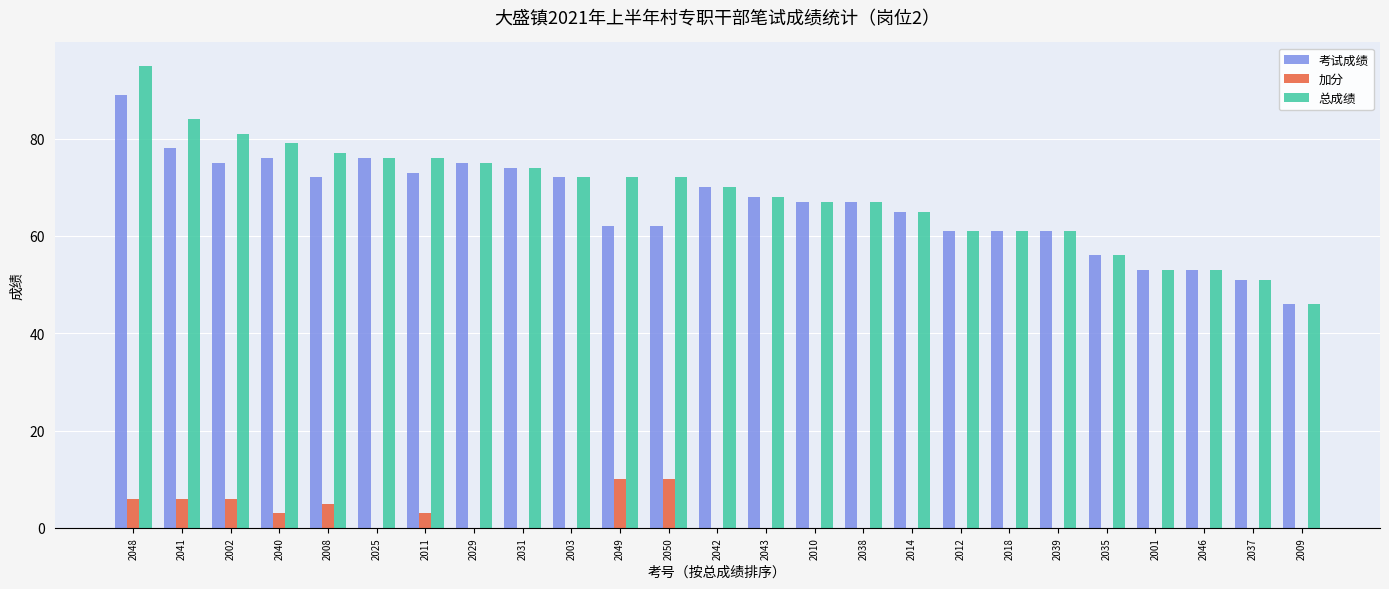

What is the average value of the 考试成绩 series?

67